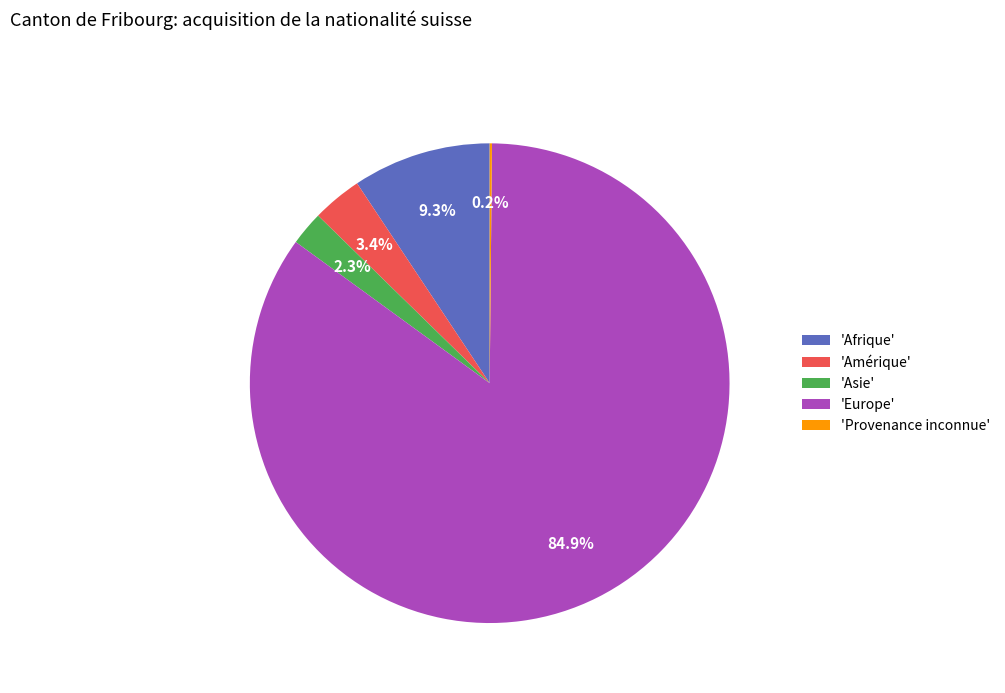

Between 'Amérique' and 'Afrique', which is larger?

'Afrique'